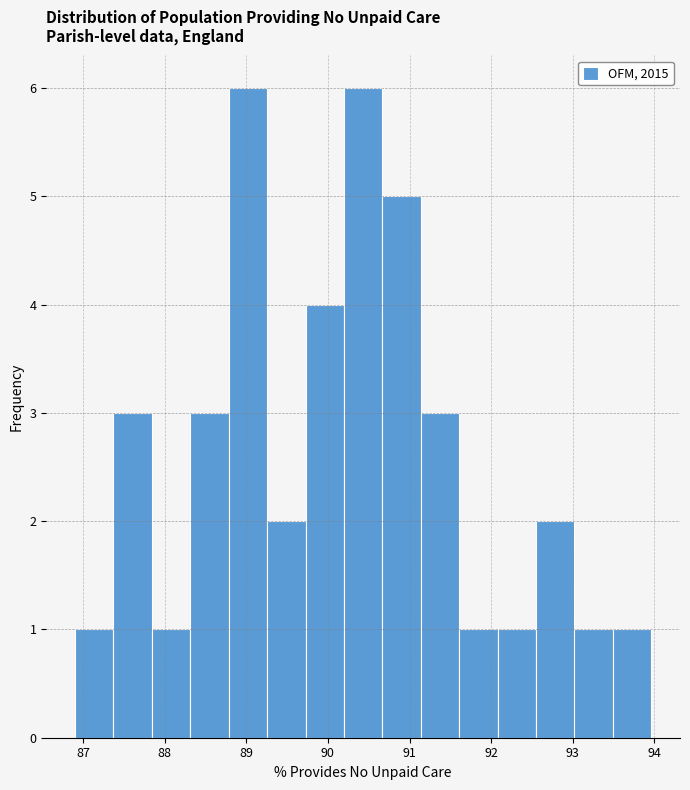

How tall is the bar that spans 92.5 to 93.0 on the x-axis? Neither the bar edges nor the heights are printed on the chart, so give them approximately, as read against the axes.

2